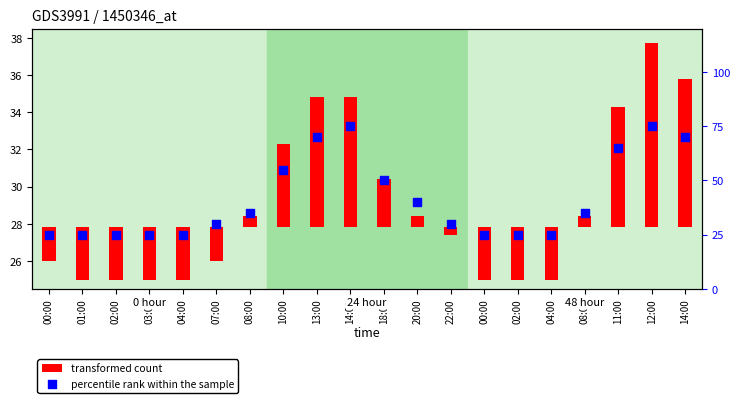

Which series contains the highest Y value?

percentile rank within the sample